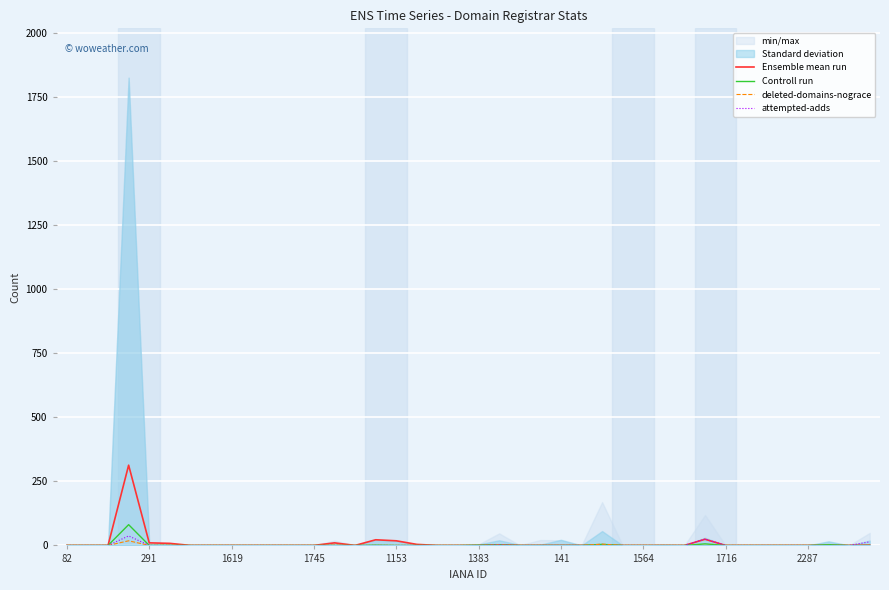

Reading right to left, list all the values displayed in this chart.

Ensemble mean run: 1	0	0	0	0	0	0	0	24	0	0	0	0	0	0	0	0	0	2	0	0	0	4	18	22	0	10	0	0	0	0	0	0	0	8	10	313	0	0	0
Controll run: 0	0	3	0	0	0	0	0	6	0	0	0	0	4	0	0	0	0	2	1	0	0	0	0	1	0	0	0	0	0	0	0	0	0	0	0	81	0	0	0
deleted-domains-nograce: 0	0	0	0	0	0	0	0	0	0	0	0	0	5	0	0	0	0	2	0	0	0	0	0	0	0	1	0	0	0	0	0	0	0	1	0	18	0	0	0
attempted-adds: 14	0	0	0	0	0	0	0	25	0	0	0	0	0	0	0	0	0	2	0	0	0	0	0	0	0	0	0	0	0	0	0	0	0	0	0	37	0	0	0